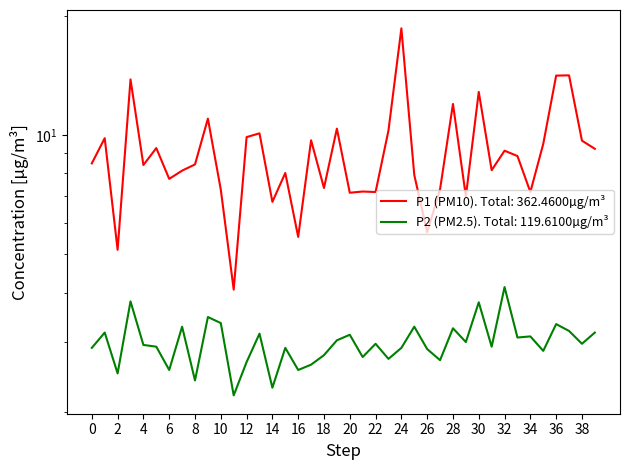

List the series in order of their peak value, lowest first.

P2, P1